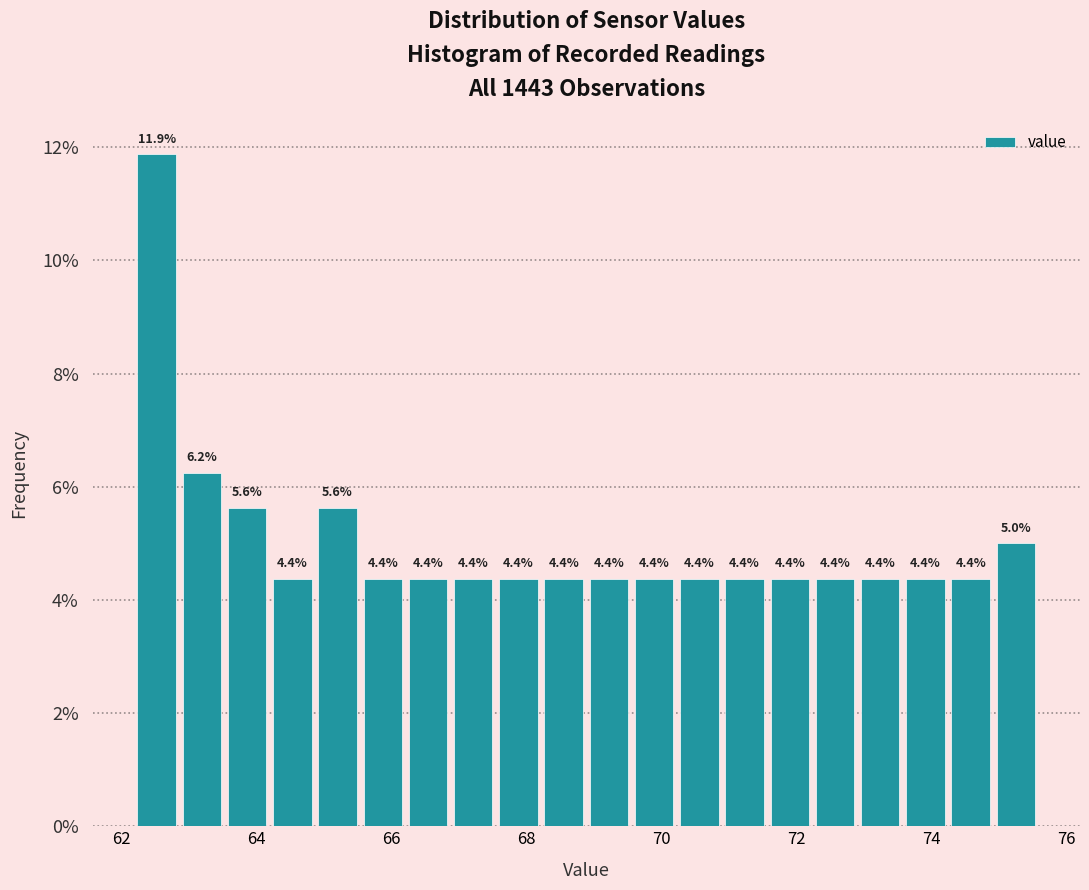

Around what value on the x-axis is the tallest bar? Give the approximate position of its centre, as read against the axis.

62.6